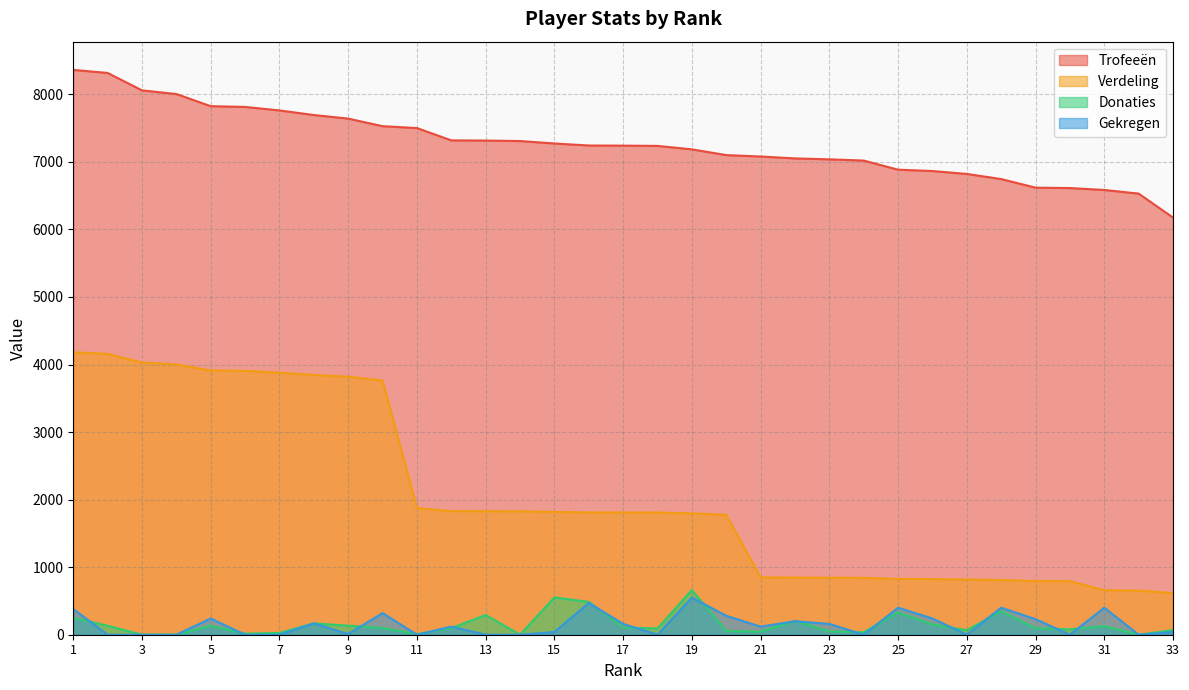

What is the maximum value for Verdeling?

4180